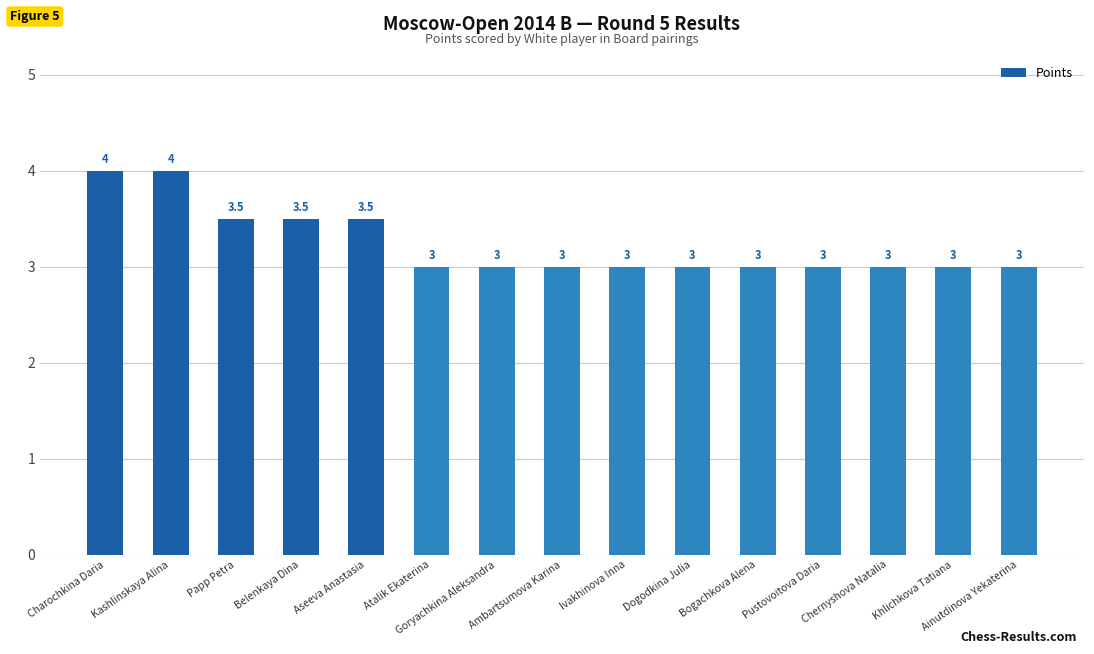

What is the smallest value displayed?

3.0